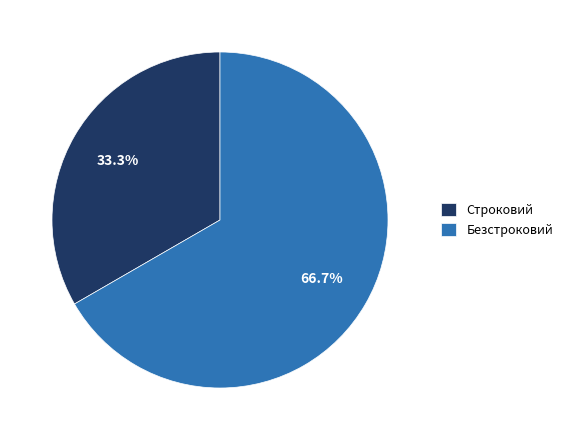

Count the number of slices in the pie.

2